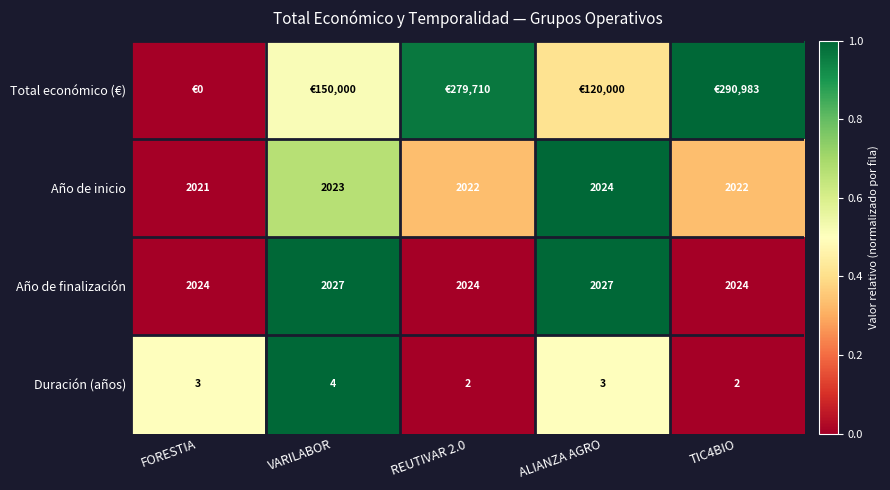

Which category has the lowest value across all series?

FORESTIA